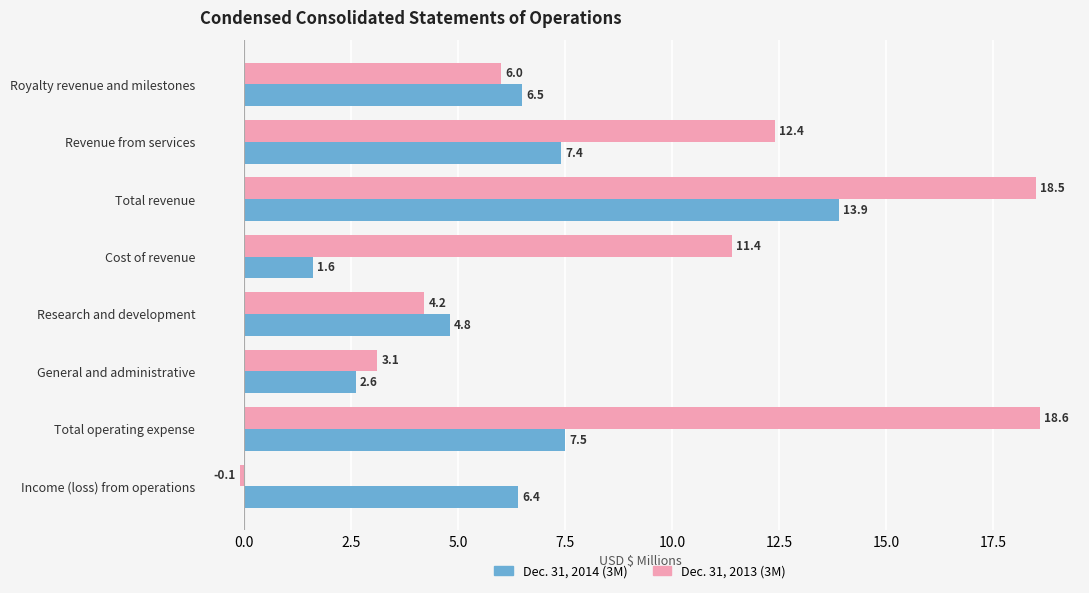

What is the average value of the Dec. 31, 2014 (3M) series?

6.3